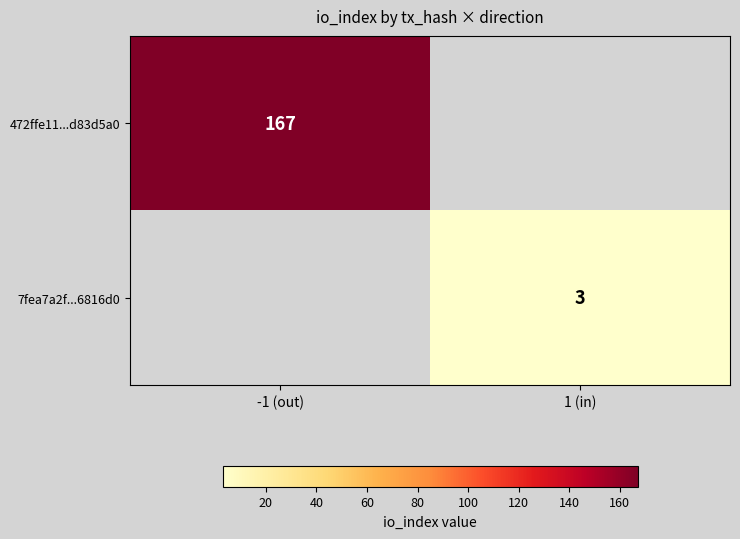

The value of 472ffe11...d83d5a0 at -1 (out) is 278. True or false?

False